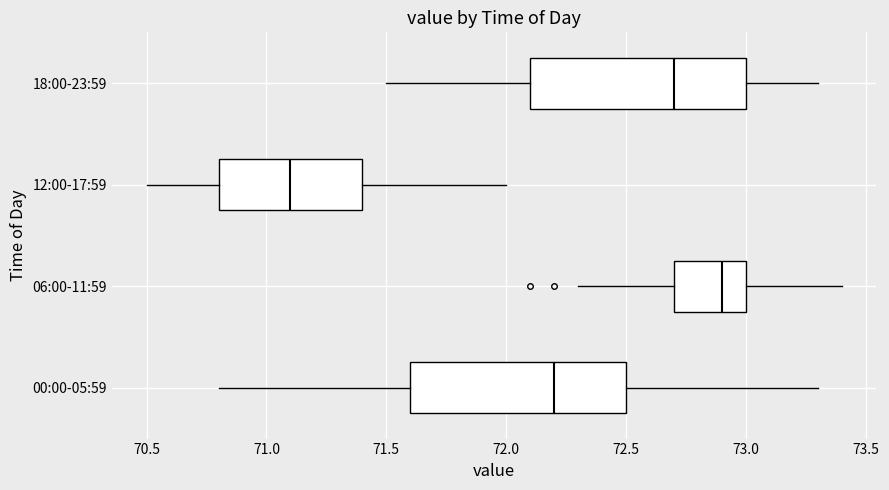

Reading bottom to top, transcribe this box plot: for each box, give where its median line is, the range the box spans, and where its two whiskers end, as read against the x-axis. The values are not printed on the chart, so give them approximately, as read against the axis.

00:00-05:59: median 72.2, box 71.6 to 72.5, whiskers 70.8 to 73.3
06:00-11:59: median 72.9, box 72.7 to 73.0, whiskers 72.3 to 73.4
12:00-17:59: median 71.1, box 70.8 to 71.4, whiskers 70.5 to 72.0
18:00-23:59: median 72.7, box 72.1 to 73.0, whiskers 71.5 to 73.3